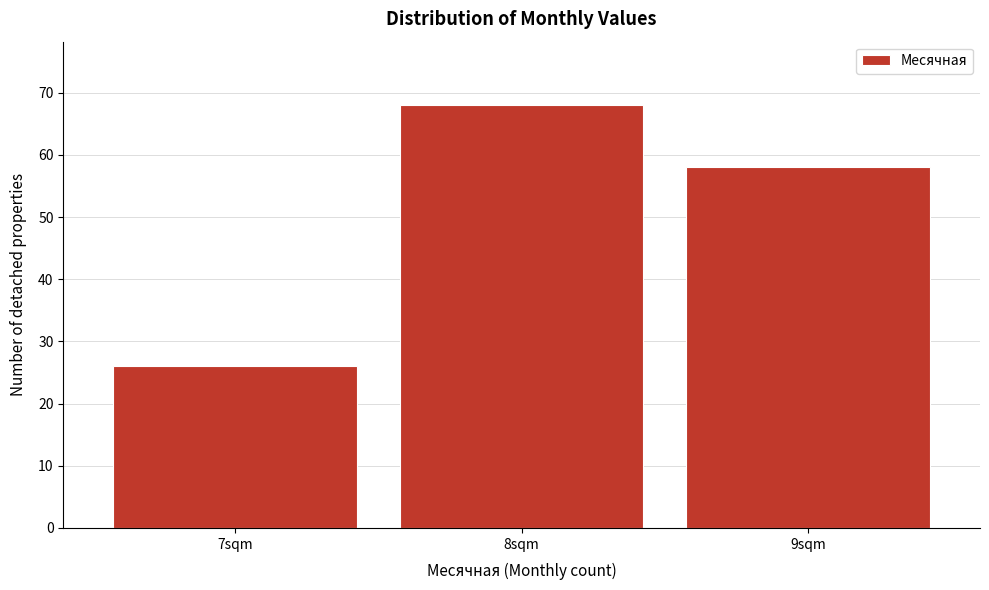

Over which range of the x-axis is the bar tallest?

7.5 to 8.5